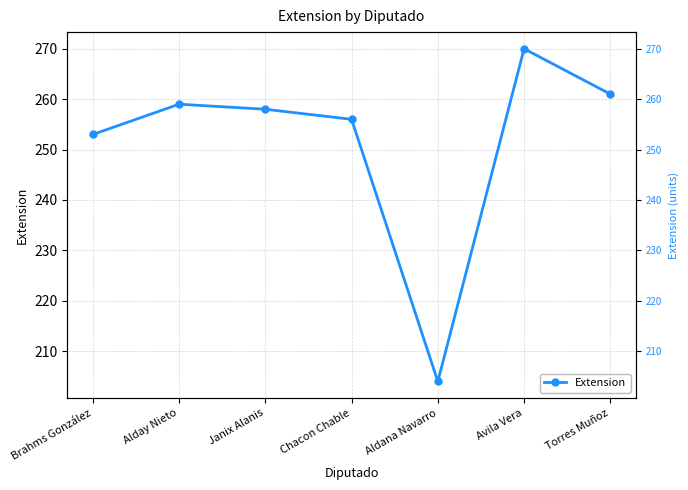

What is the label of the 7th point from the right?

Brahms González